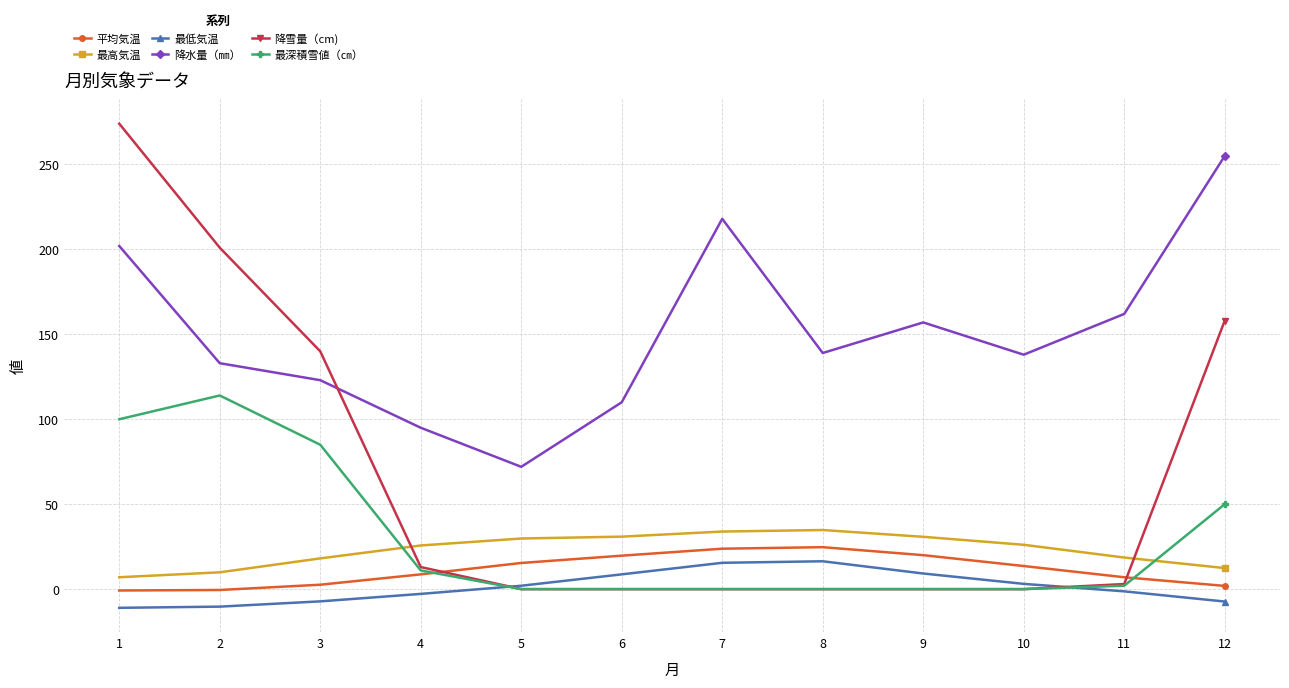

What is the value of the 降水量（㎜） point at the 9th from the left?

157.0